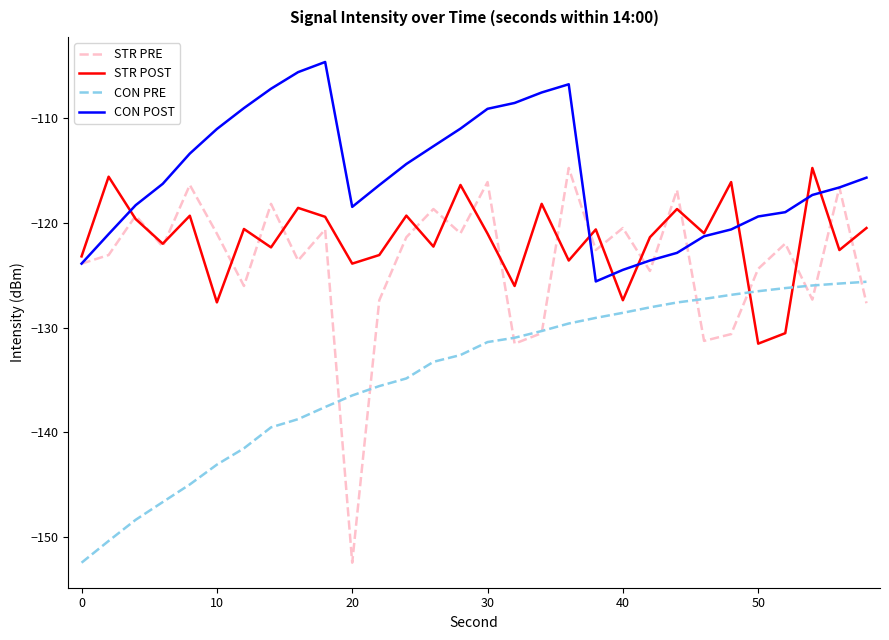

Which series has the largest total across all categories?

CON POST